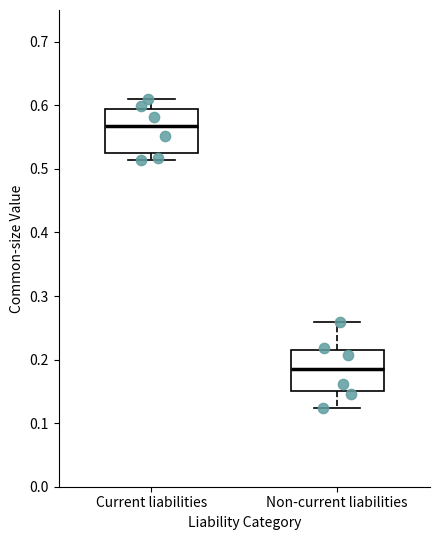

Which box has the highest median line?

Current liabilities